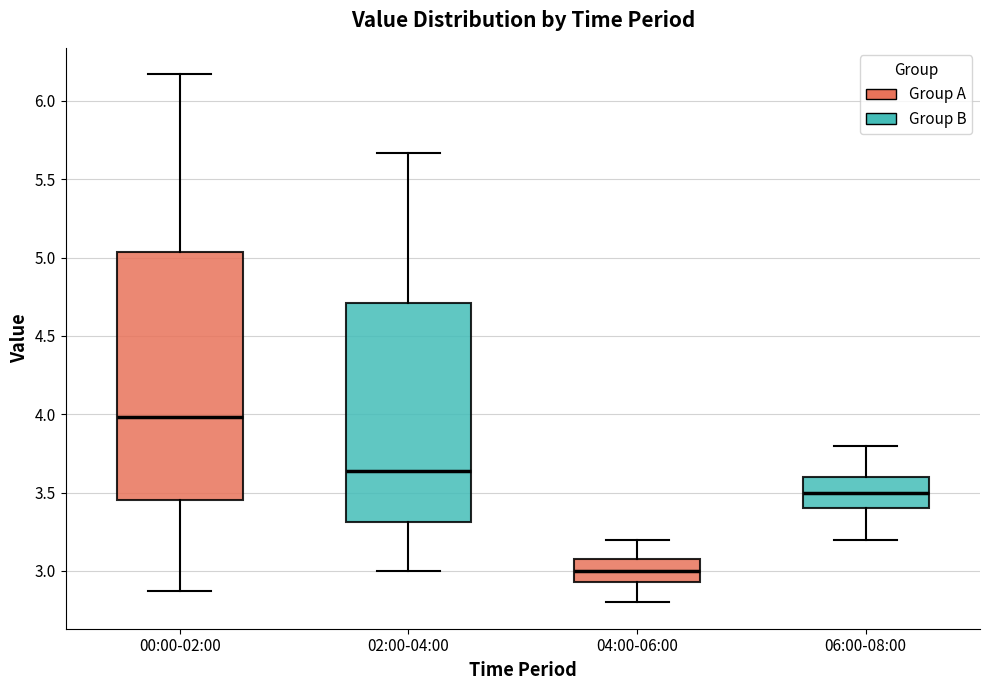

Reading left to right, transcribe this box plot: for each box, give where its median line is, the range the box spans, and where its two whiskers end, as read against the y-axis. The values are not printed on the chart, so give them approximately, as read against the axis.

00:00-02:00: median 4.00, box 3.45 to 5.05, whiskers 2.85 to 6.15
02:00-04:00: median 3.65, box 3.30 to 4.70, whiskers 3.00 to 5.65
04:00-06:00: median 3.00, box 2.95 to 3.10, whiskers 2.80 to 3.20
06:00-08:00: median 3.50, box 3.40 to 3.60, whiskers 3.20 to 3.80